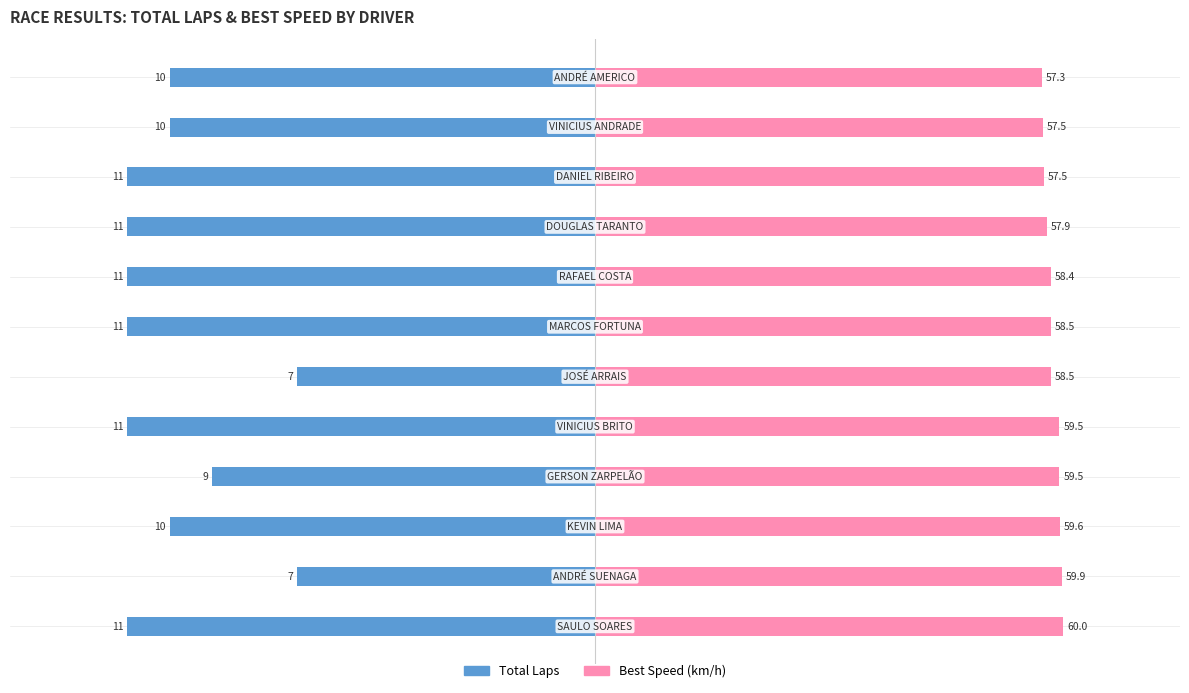

Where does the Total Laps series first go above -54?

1